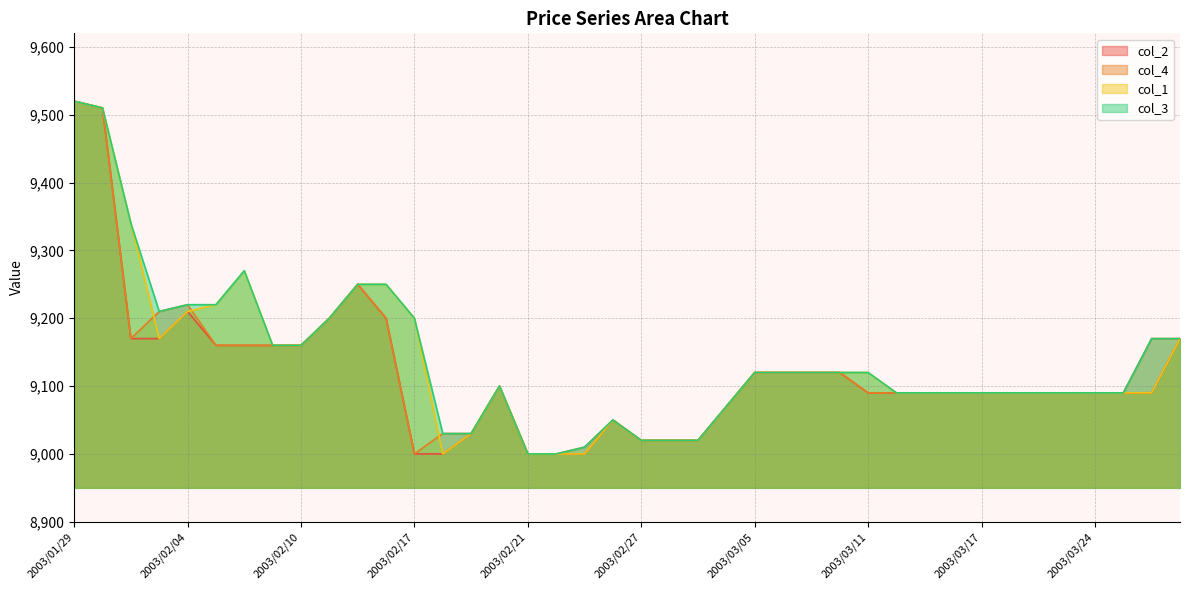

True or false: col_2 and col_1 intersect in this chart.

False